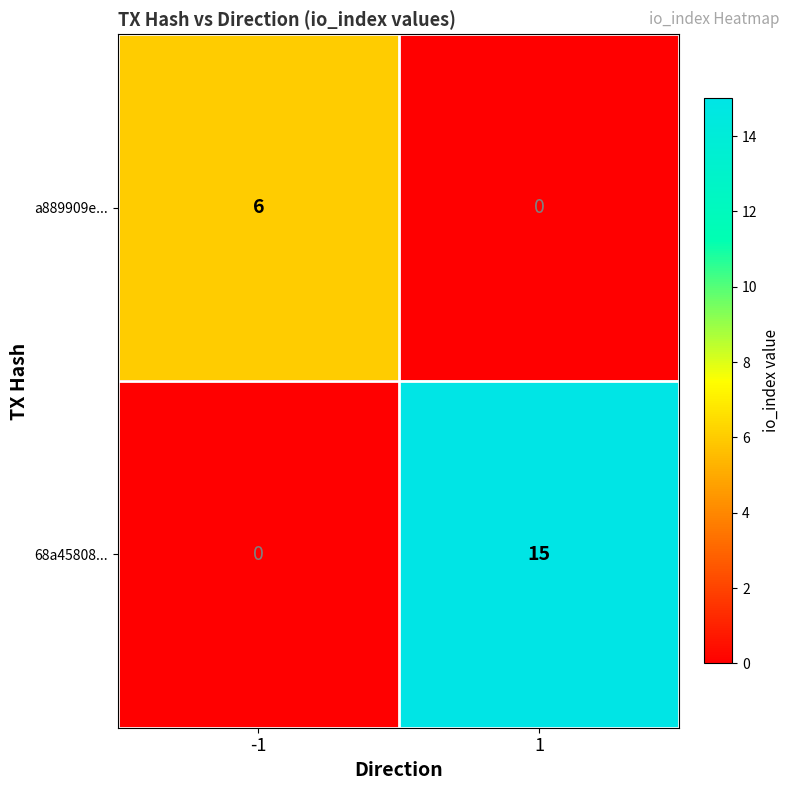

Is it true that 68a45808... equals 15 at 1?

True